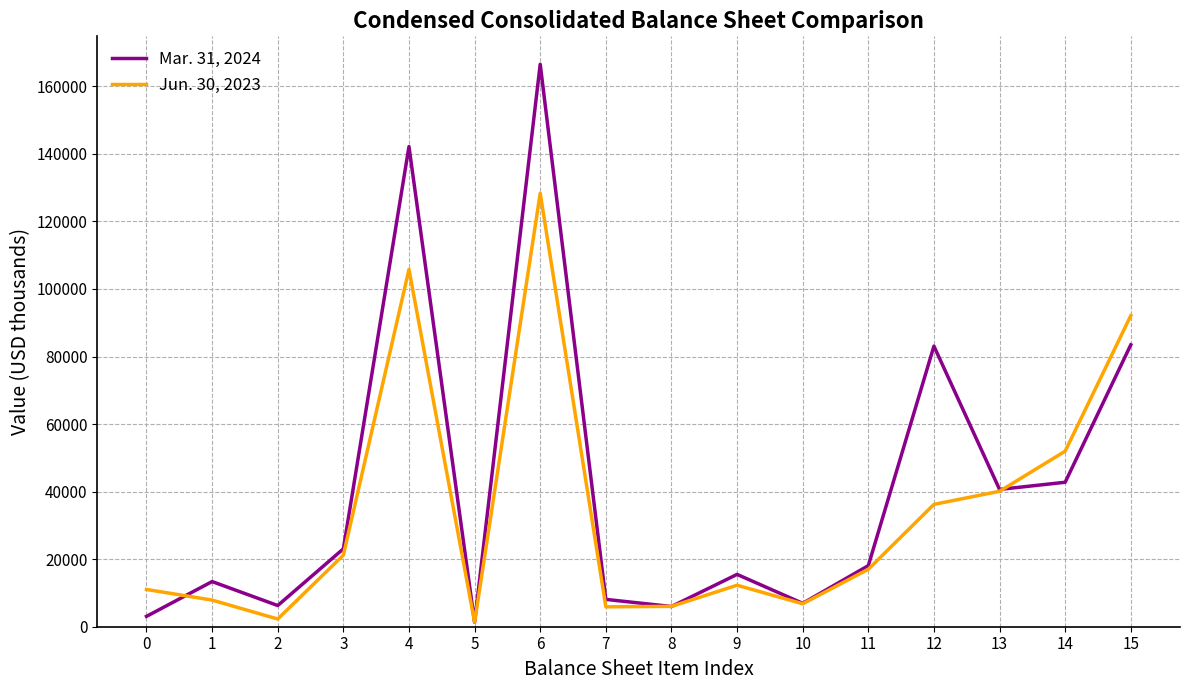

Which series changed the most between 1 and 2?

Mar. 31, 2024